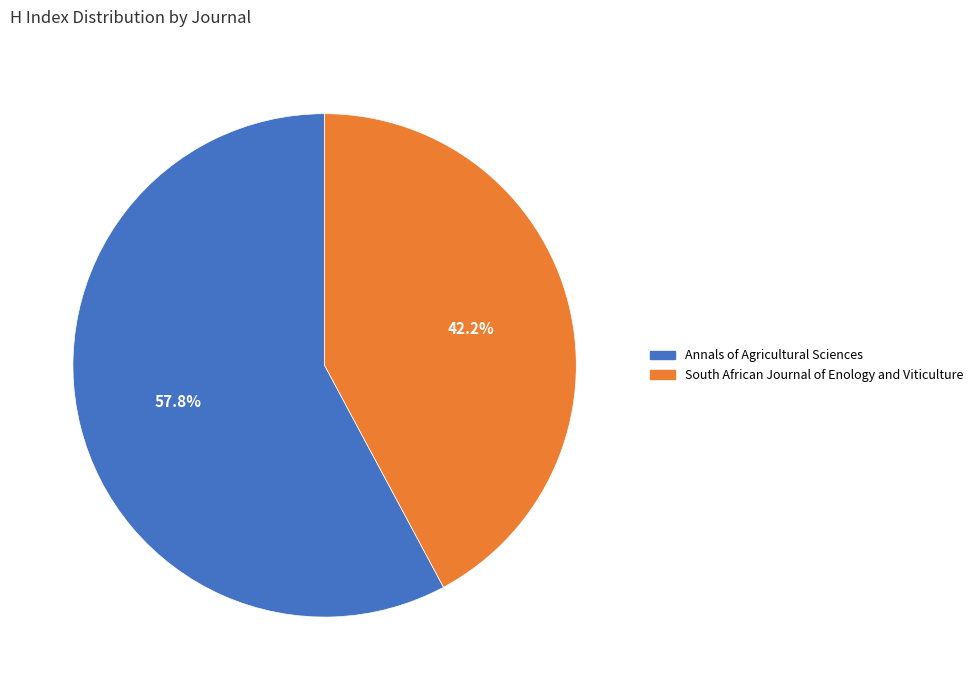

Rank the categories by value from highest to lowest.

Annals of Agricultural Sciences, South African Journal of Enology and Viticulture